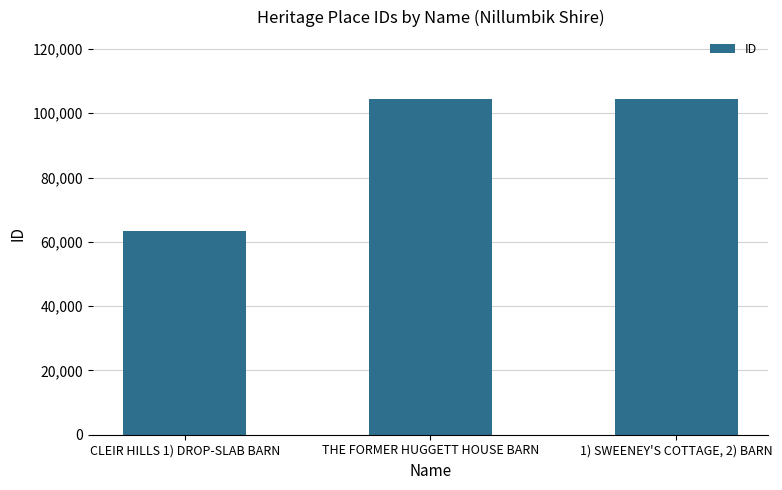

What is the smallest value displayed?

63242